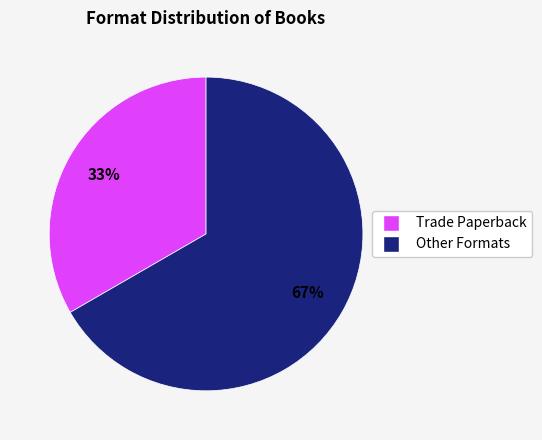

Does any single category account for the majority?

Yes